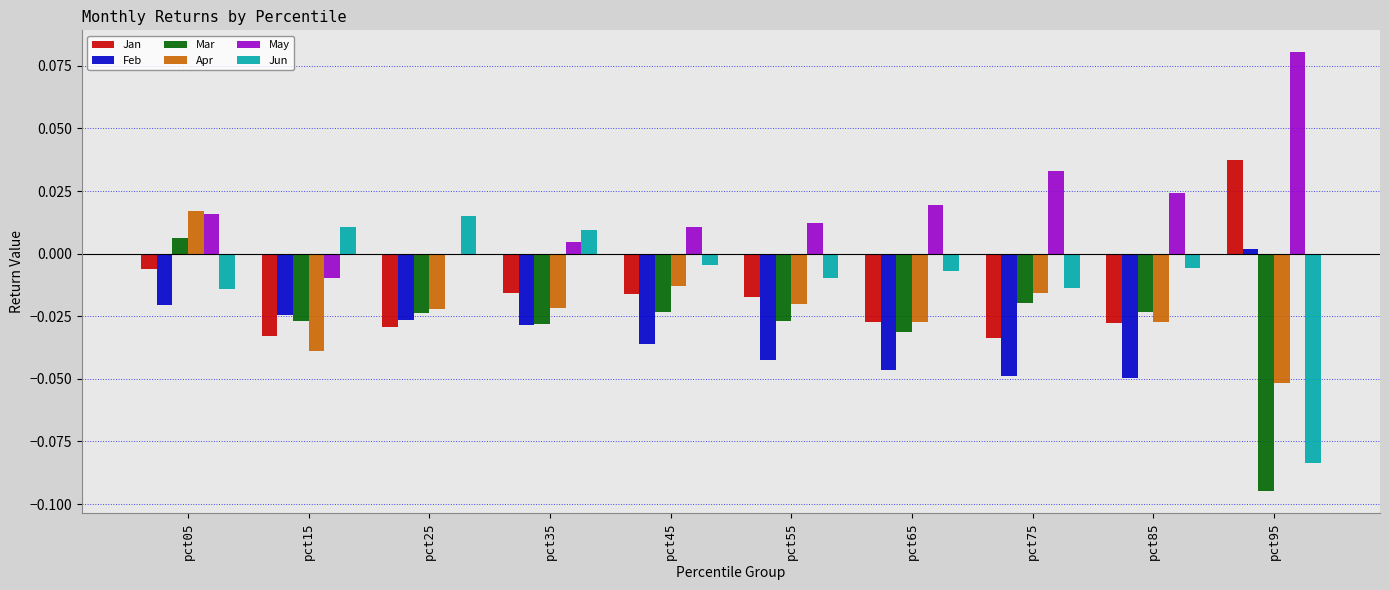

What is the sum of all Mar values?

-0.3